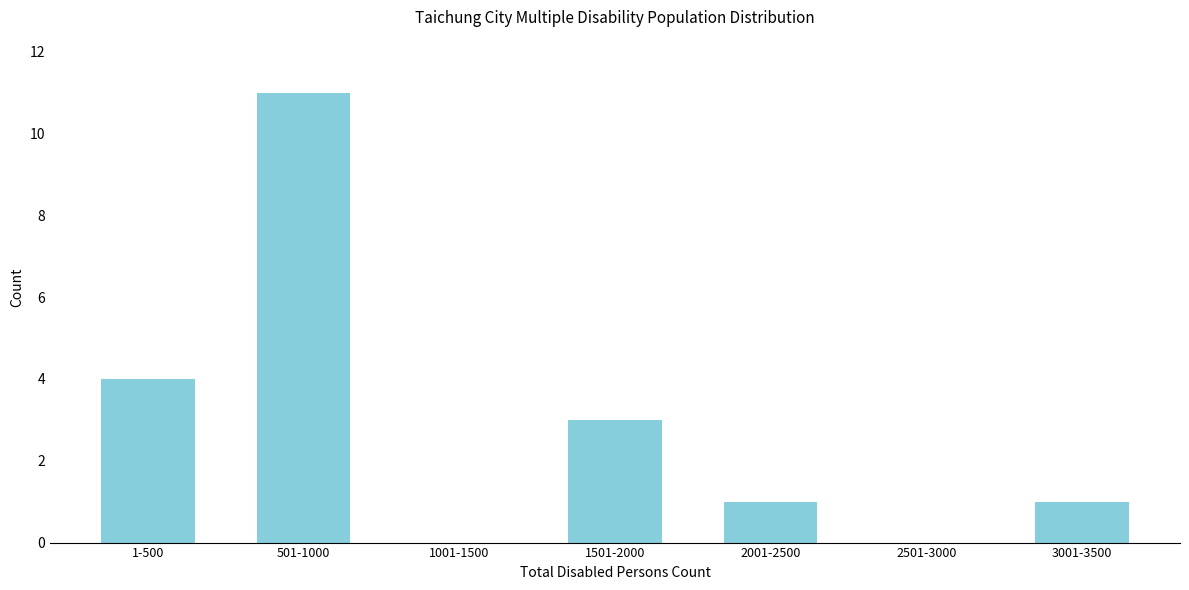

Reading left to right, extract all data points from this chart.

1-500=4	501-1000=11	1001-1500=0	1501-2000=3	2001-2500=1	2501-3000=0	3001-3500=1